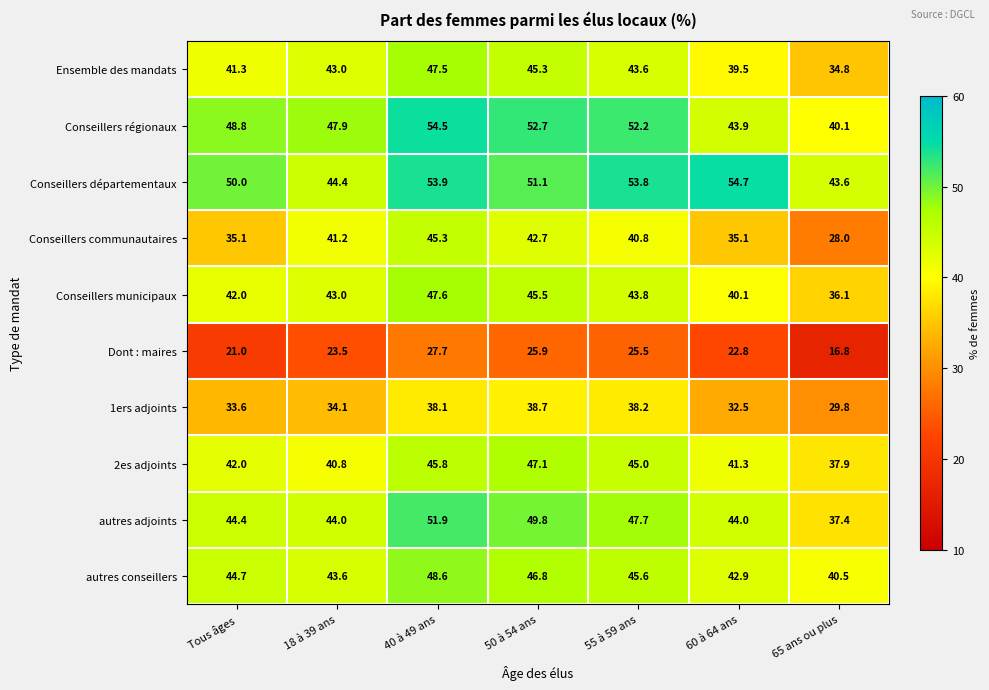

At which category does the chart reach its peak across all series?

60 à 64 ans